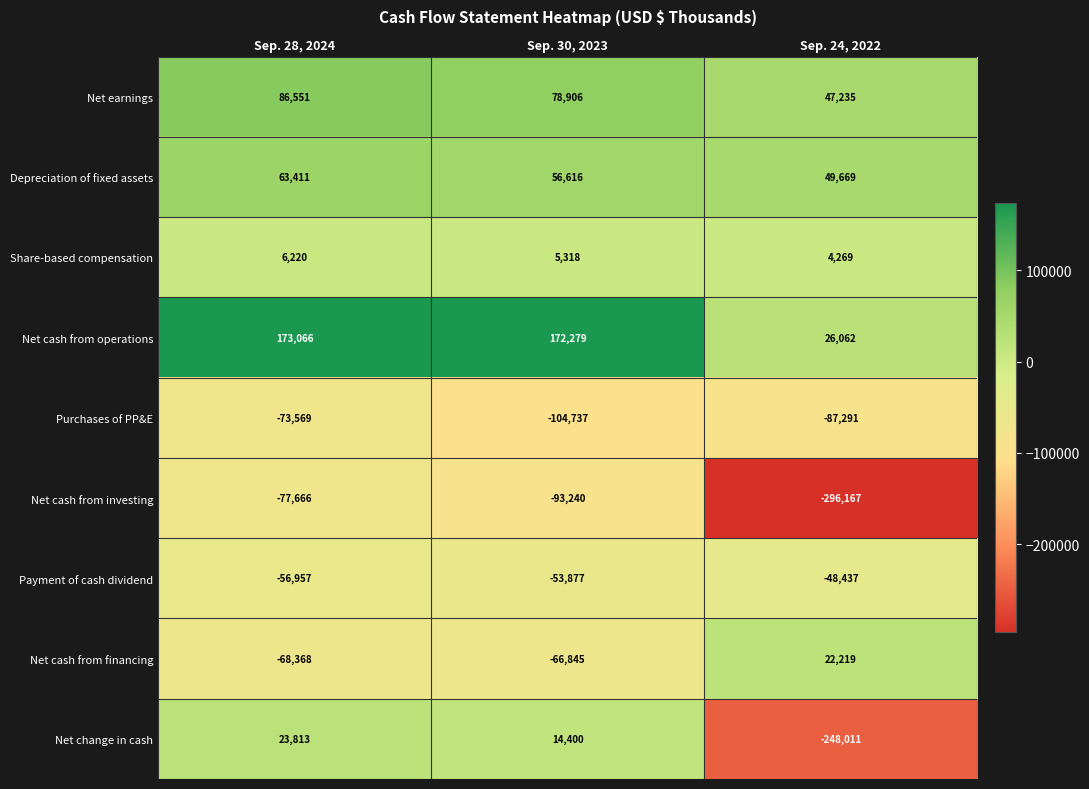

Which series has the largest total across all categories?

Net cash from operations